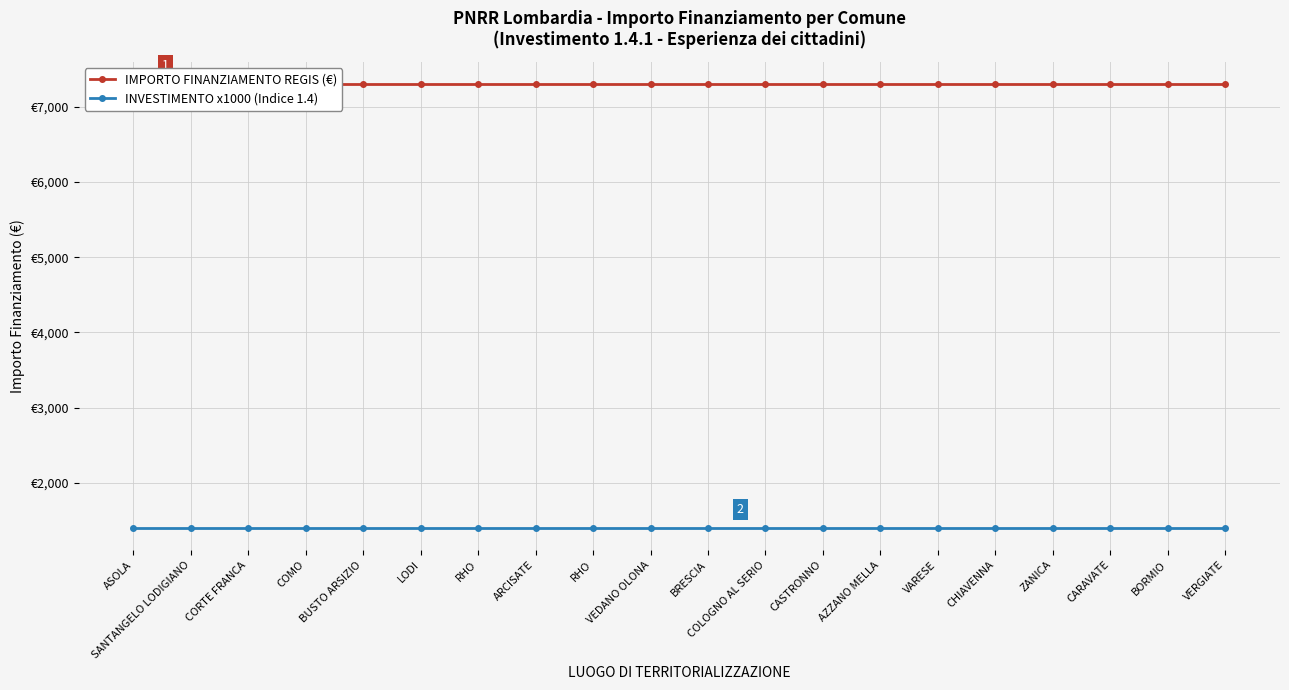

True or false: IMPORTO FINANZIAMENTO REGIS (€) has a value of 10702 at CHIAVENNA.

False